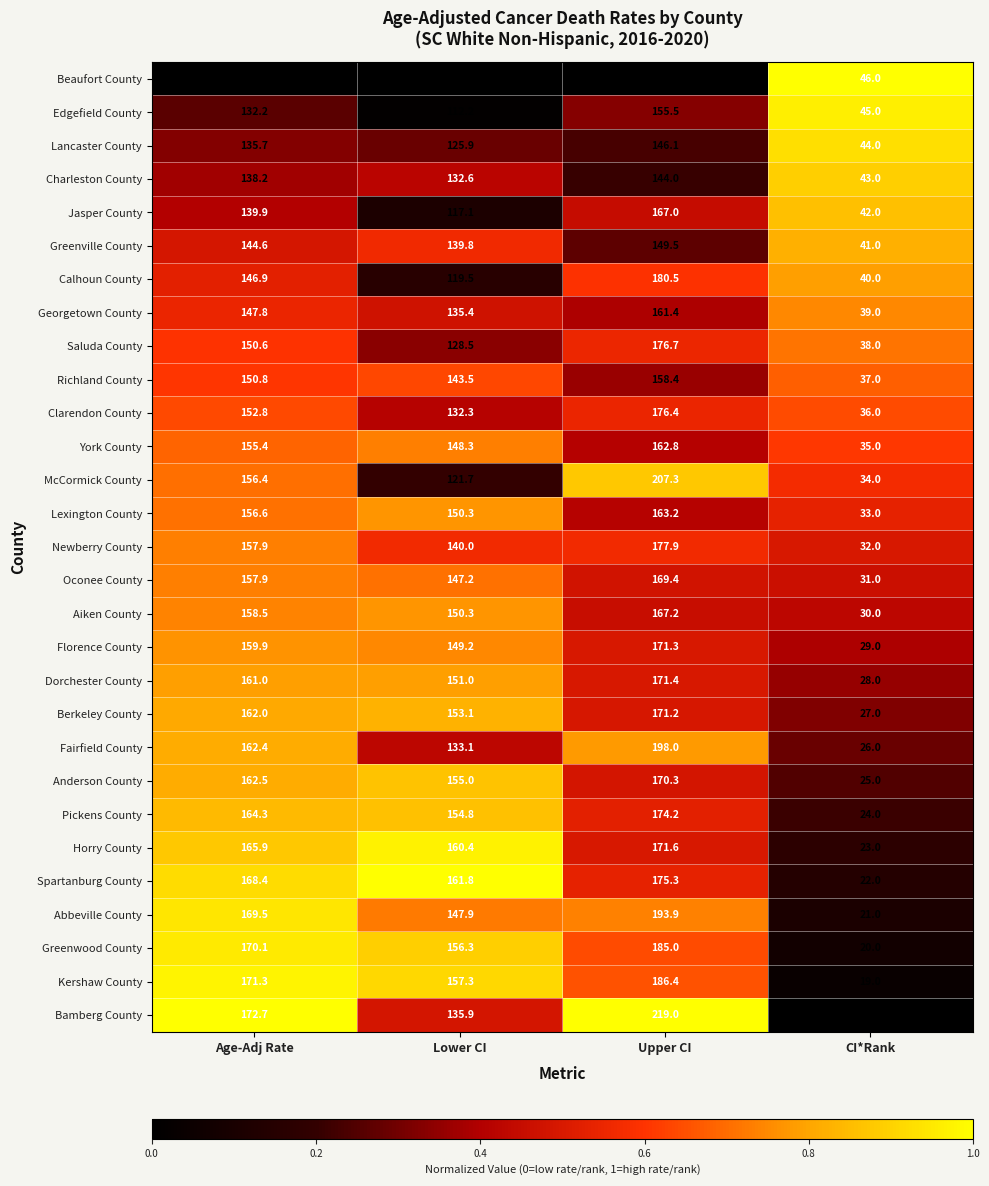

Which series has the widest spread of values?

Bamberg County